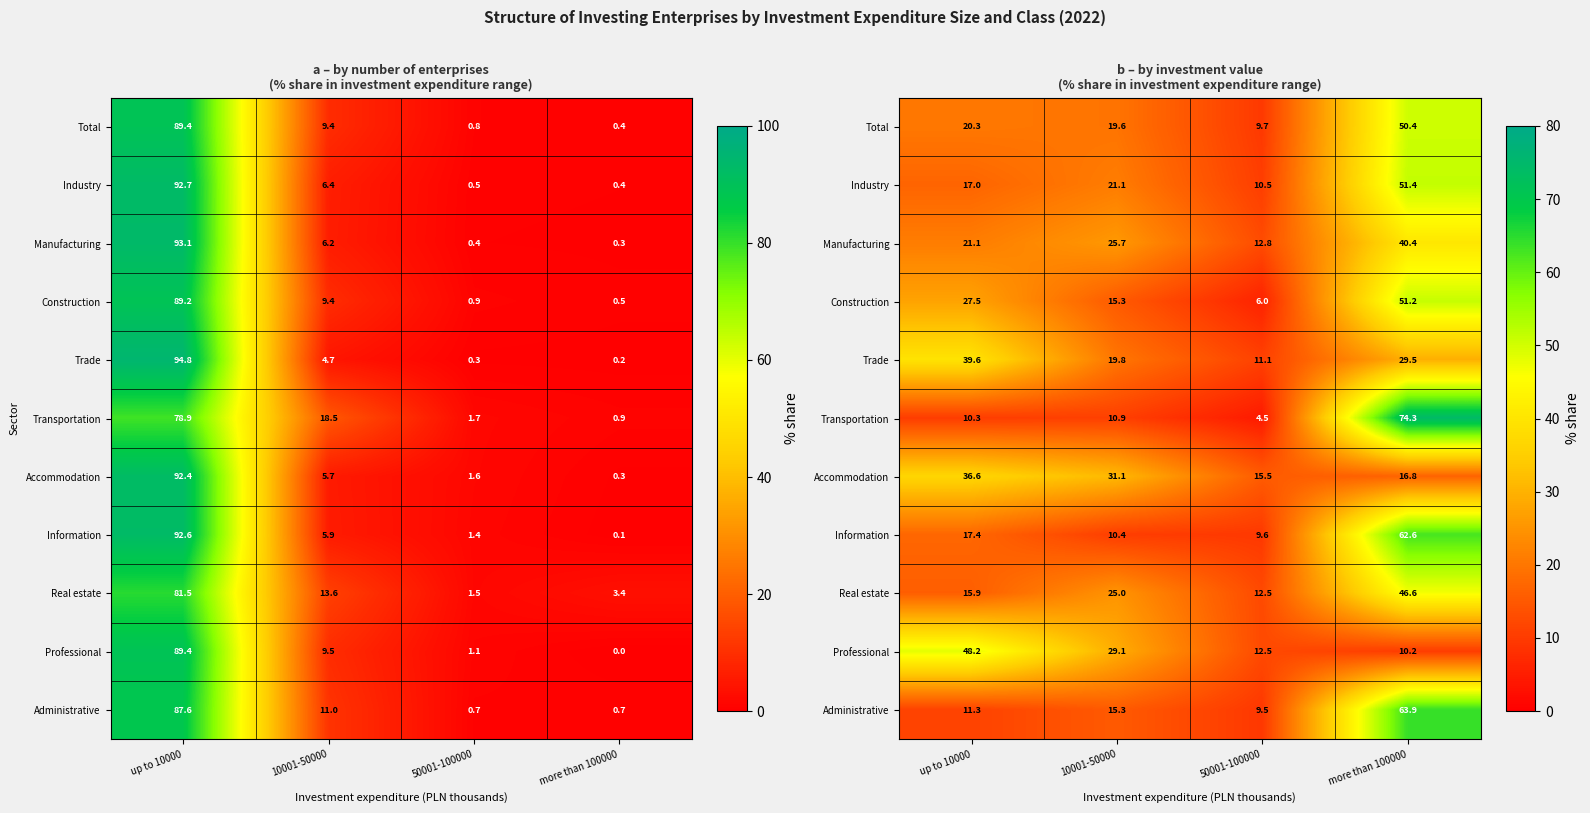

Count the number of categories in the chart.

4